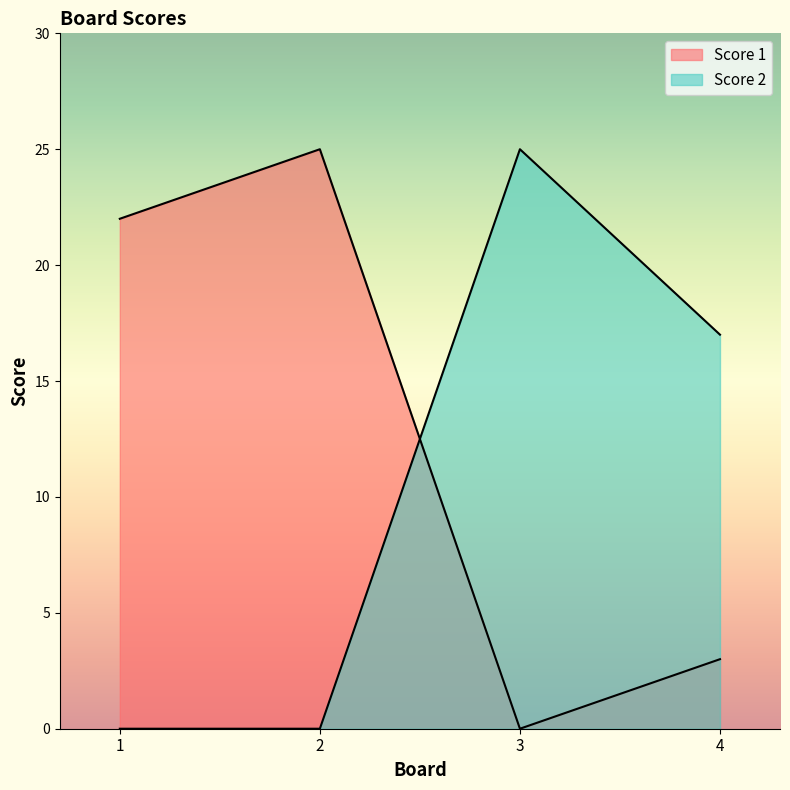

How many lines are shown in the chart?

2